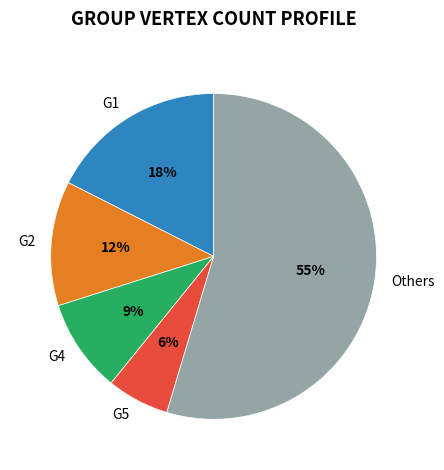

How many slices are in this pie chart?

5